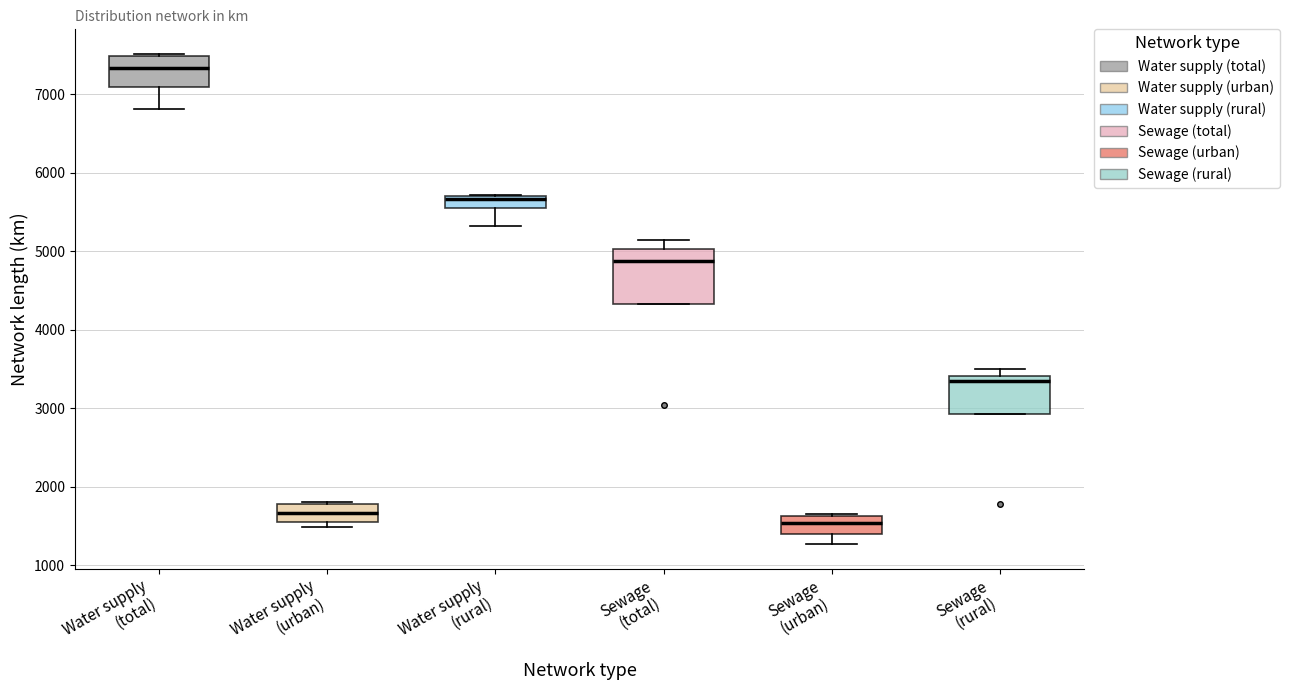

Reading left to right, transcribe this box plot: for each box, give where its median line is, the range the box spans, and where its two whiskers end, as read against the y-axis. The values are not printed on the chart, so give them approximately, as read against the axis.

Water supply (total): median 7300, box 7100 to 7500, whiskers 6800 to 7500 (just above the box's upper edge)
Water supply (urban): median 1700, box 1500 to 1800, whiskers 1500 (just below the box's lower edge) to 1800
Water supply (rural): median 5700 (just below the box's upper edge), box 5600 to 5700, whiskers 5300 to 5700
Sewage (total): median 4900, box 4300 to 5000, whiskers 4300 to 5100
Sewage (urban): median 1500, box 1400 to 1600, whiskers 1300 to 1600
Sewage (rural): median 3300, box 2900 to 3400, whiskers 2900 to 3500